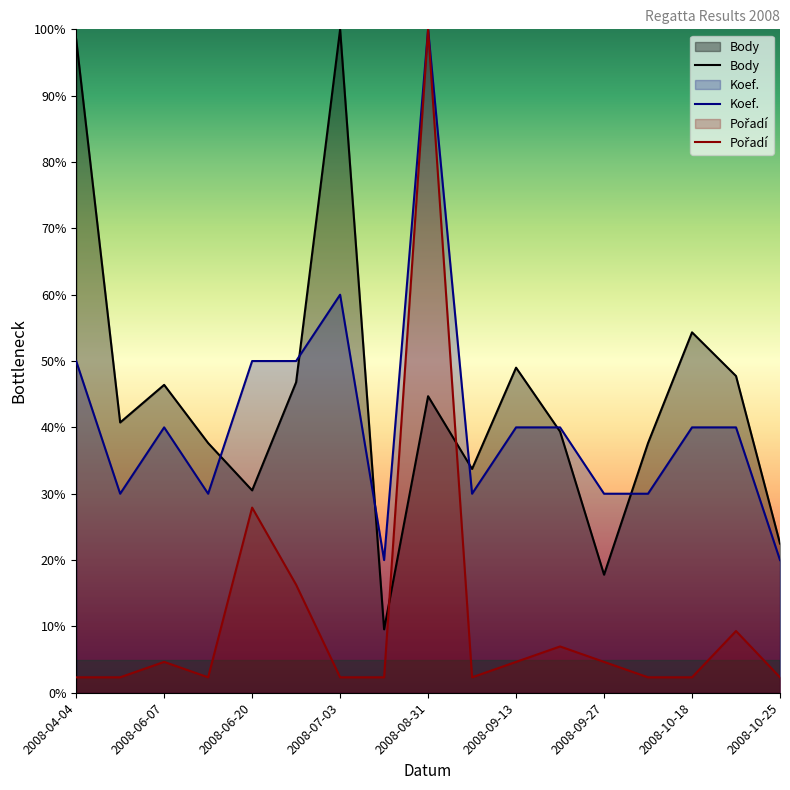

Where is the first local maximum for Body?

2008-06-07